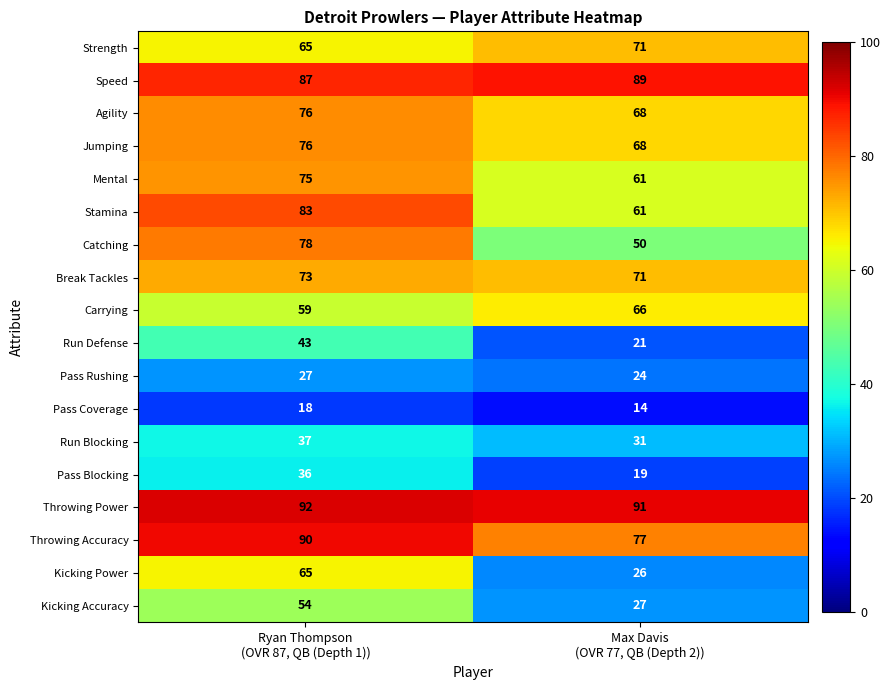

What is the sum of all Throwing Power values?

183